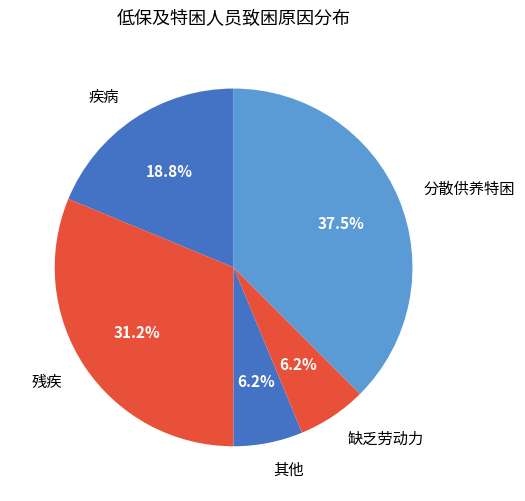

How many segments does this pie chart have?

5